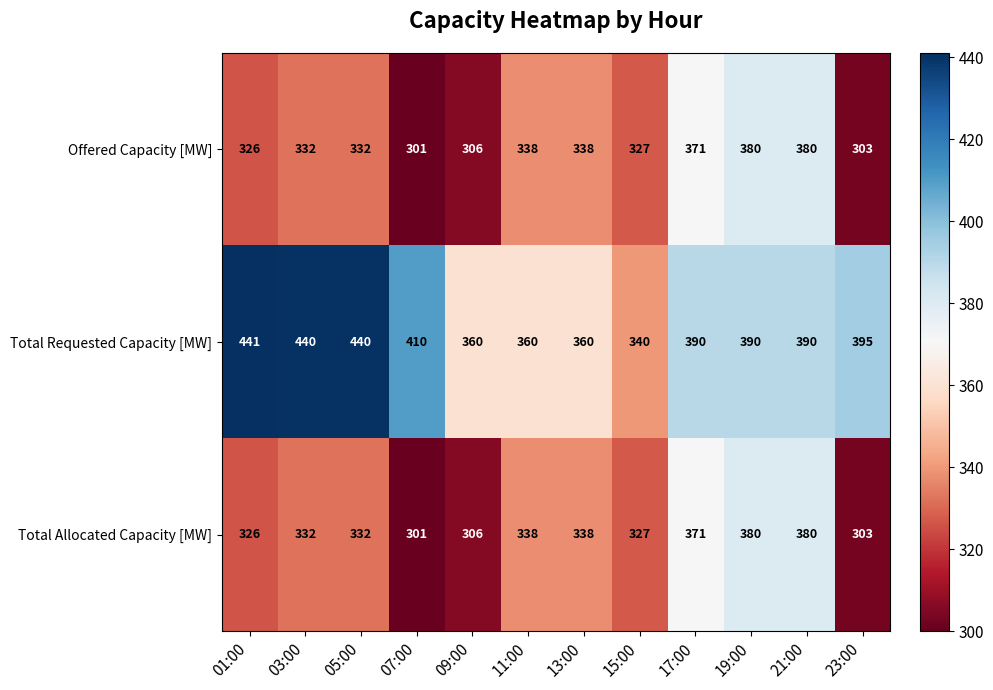

Which series has the largest total across all categories?

Total Requested Capacity [MW]